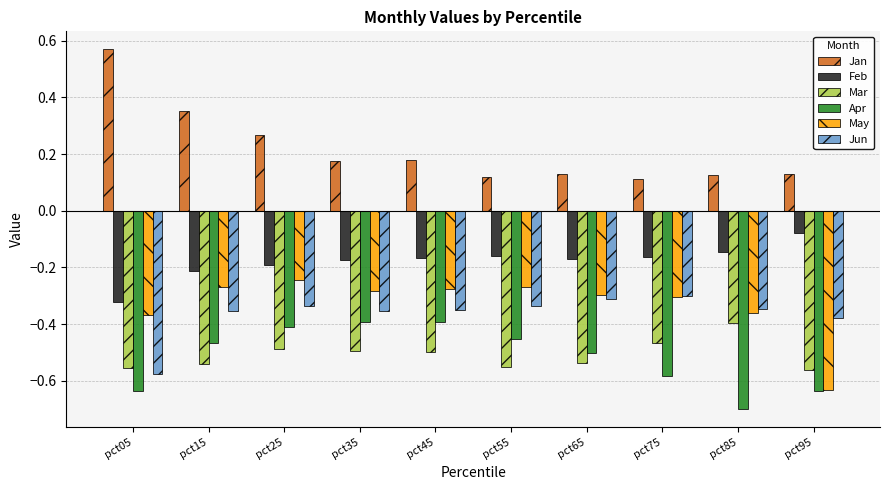

What is the total value across all series at pct55?

-1.7